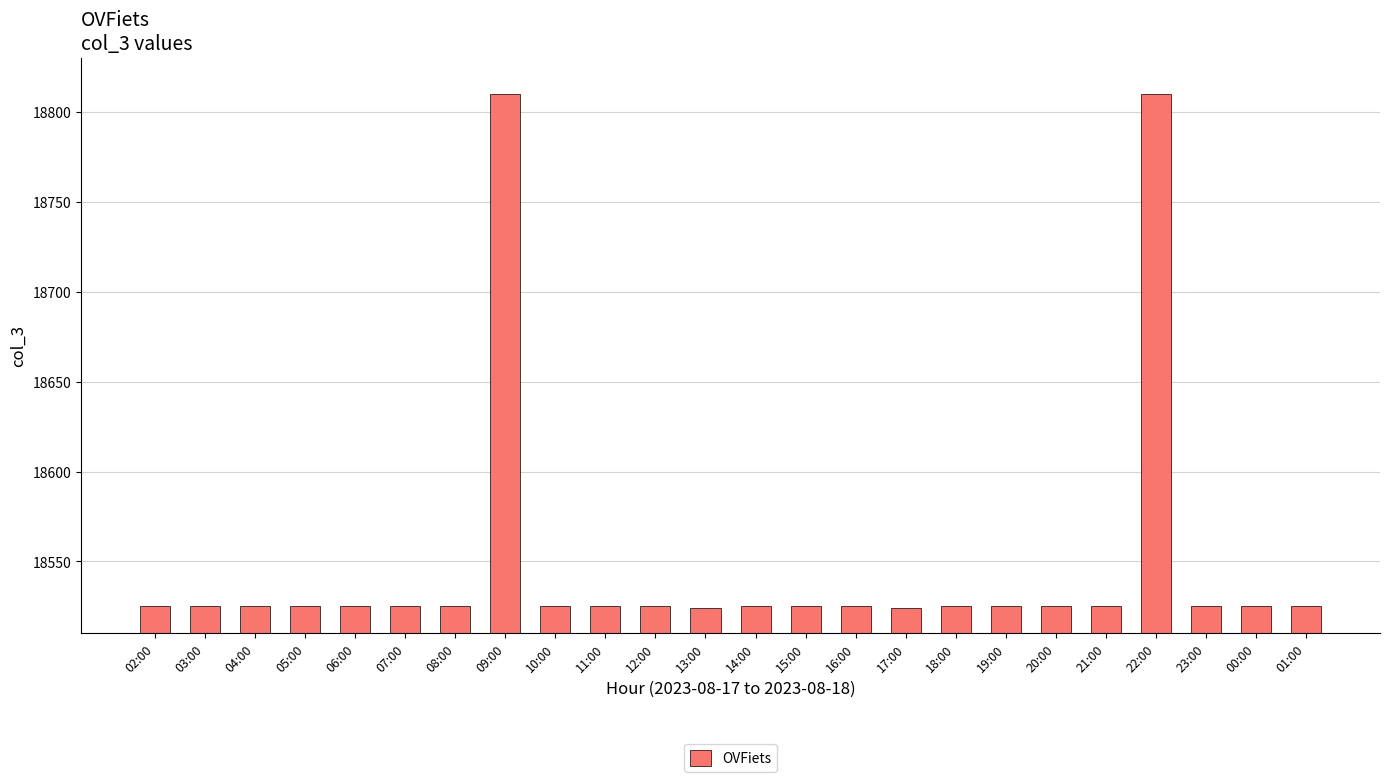

What is the sum of the values at 10:00 and 05:00?

37050